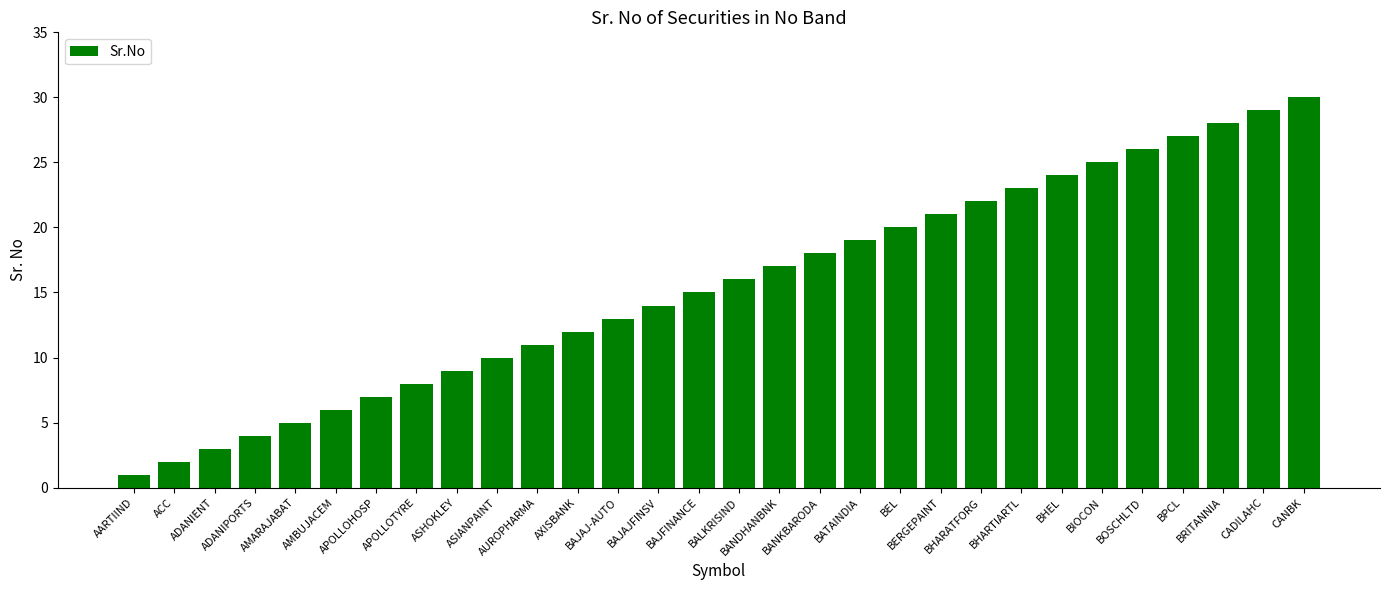

At which category does the chart reach its peak across all series?

CANBK